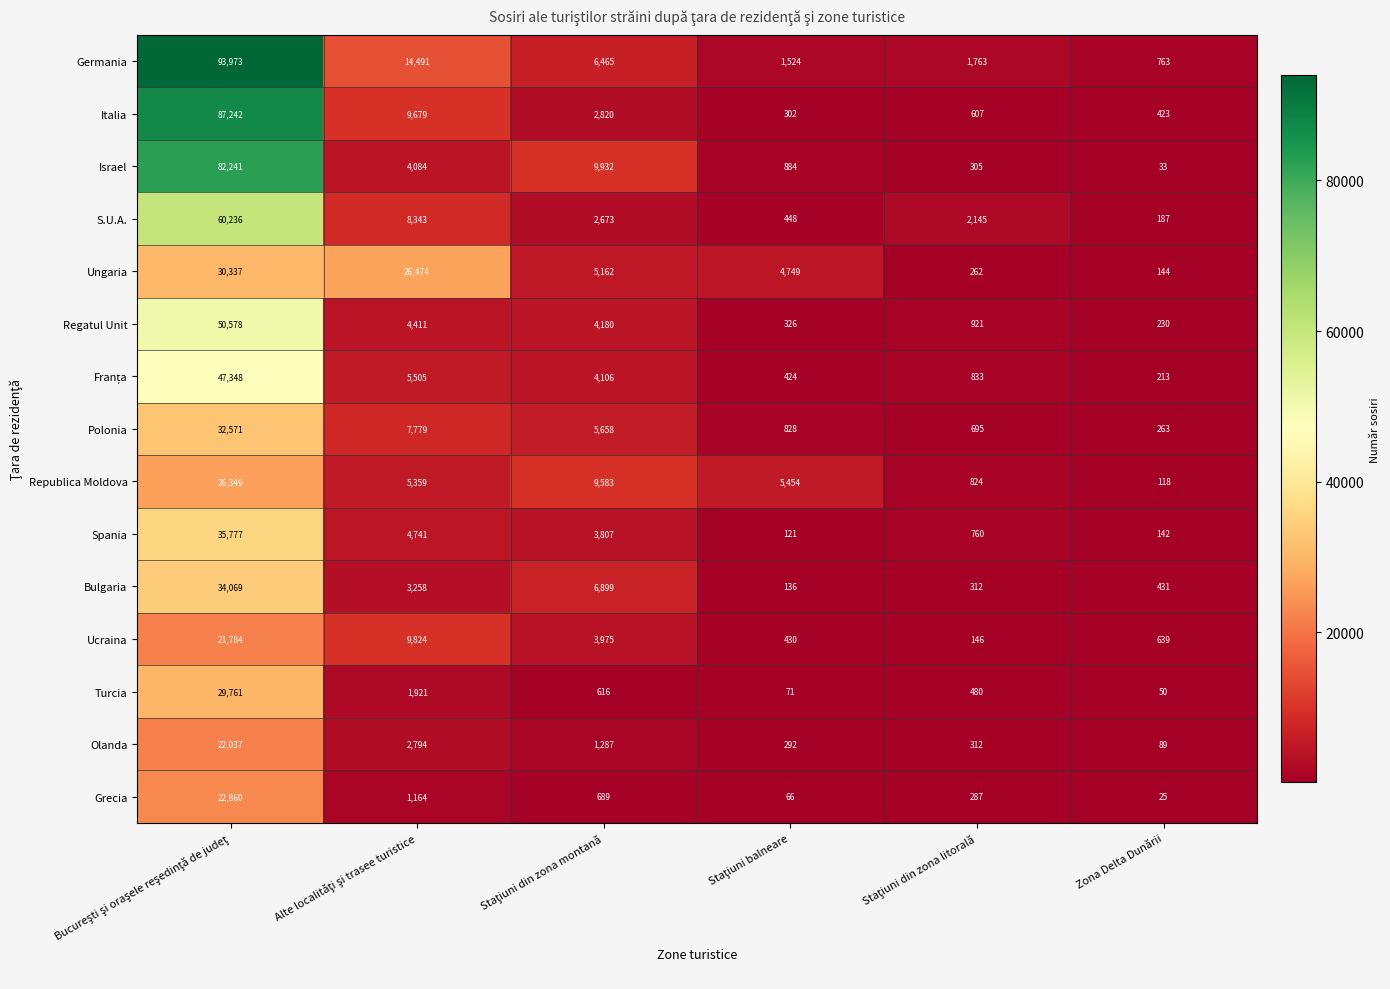

Which series has the widest spread of values?

Germania